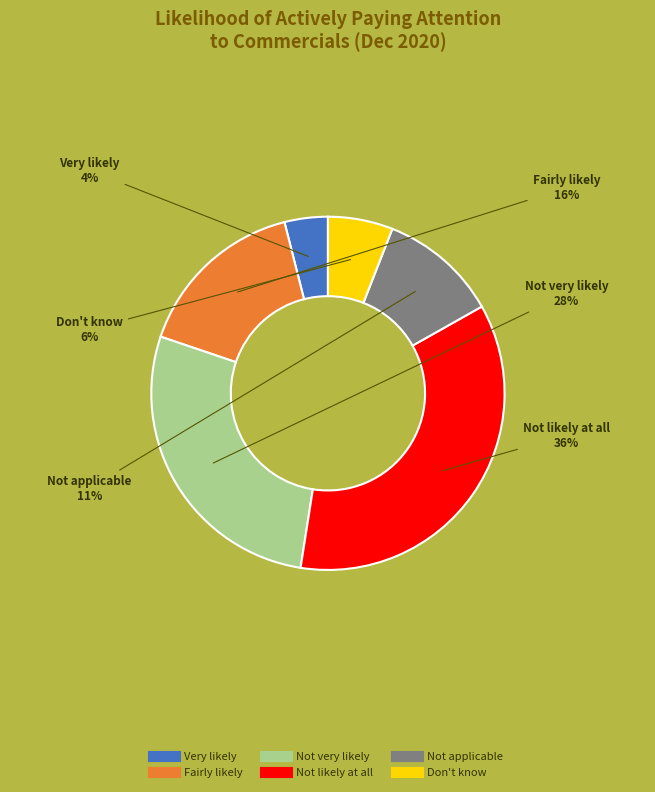

Combined, do Not applicable and Not very likely account for over 50%?

No